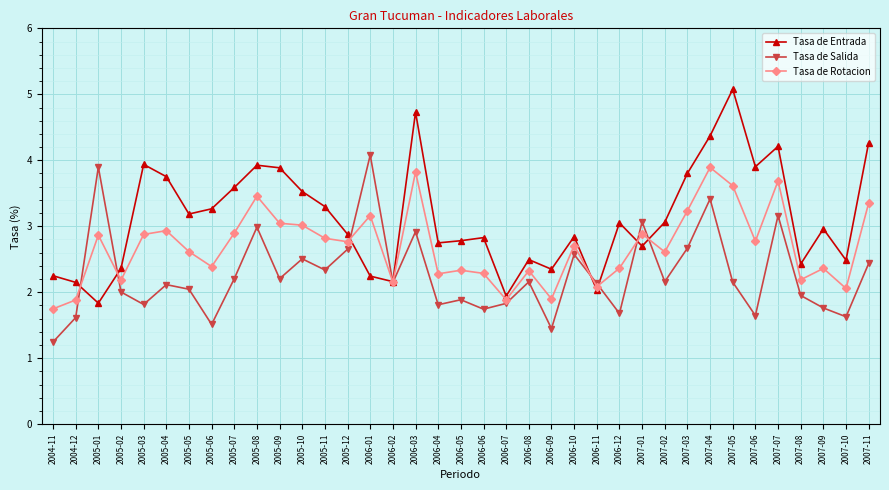

Is the value of Tasa de Rotacion at 2005-11 greater than the value of Tasa de Entrada at 2007-04?

No